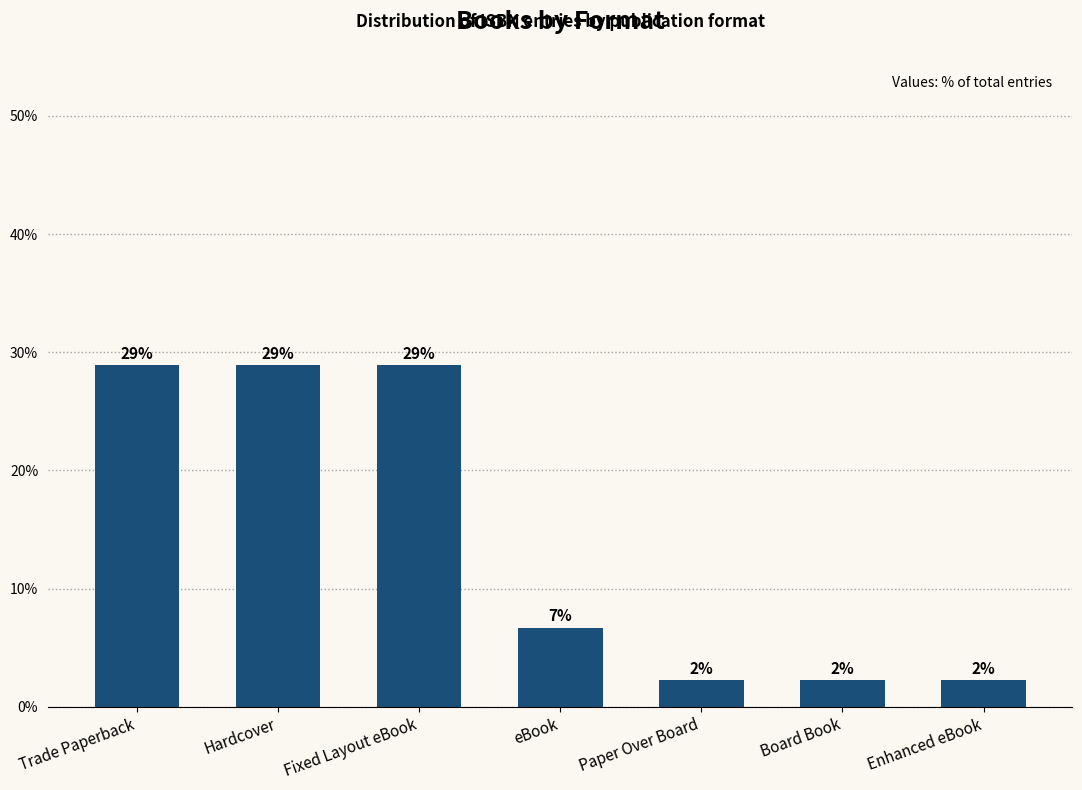

Between Paper Over Board and Trade Paperback, which is larger?

Trade Paperback